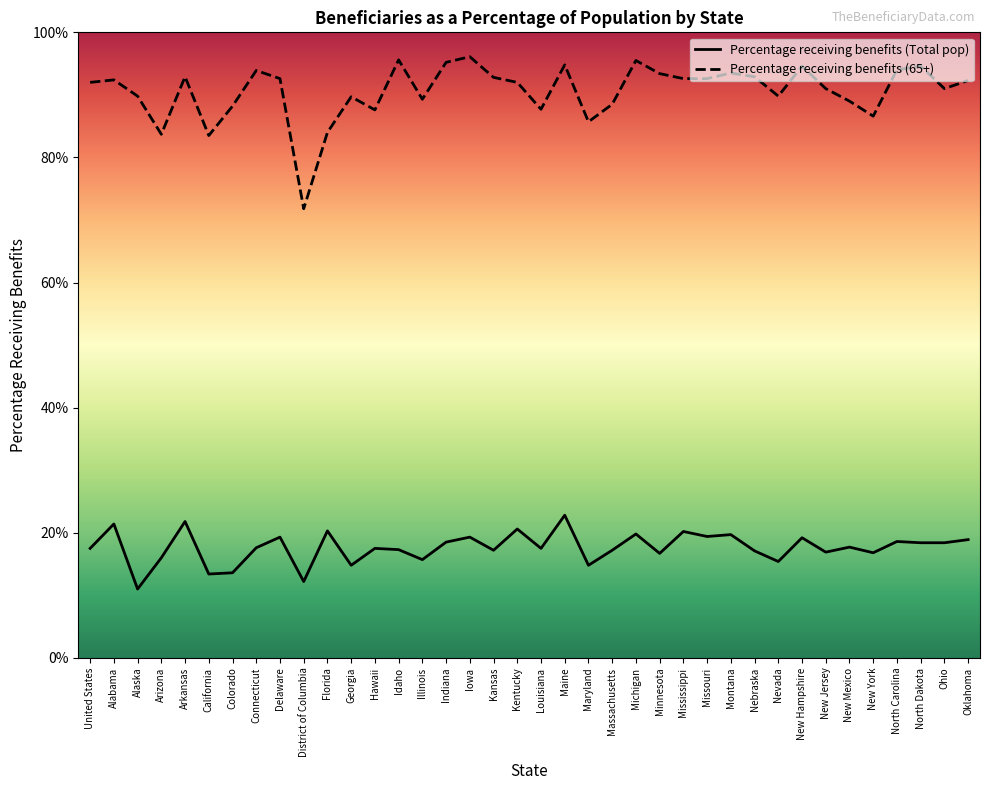

What is the minimum value for Percentage receiving benefits (65+)?

71.8